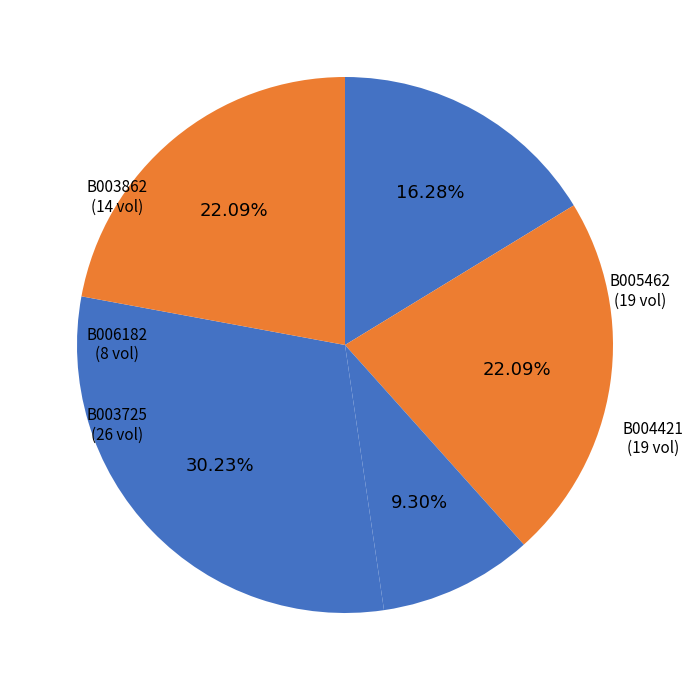

To the nearest percent, what is the difference between the B006182 and B005462 slice percentages?

13%